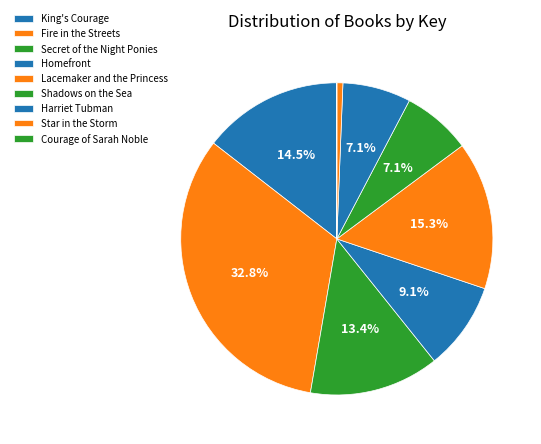

Does any single category account for the majority?

No